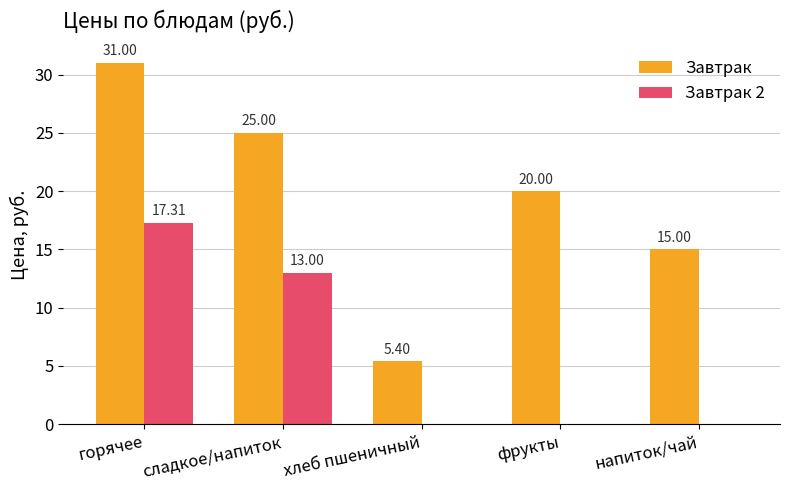

Reading right to left, transcribe all the data shown in this chart.

Завтрак: напиток/чай=15.0	фрукты=20.0	хлеб пшеничный=5.4	сладкое/напиток=25.0	горячее=31.0
Завтрак 2: напиток/чай=0.0	фрукты=0.0	хлеб пшеничный=0.0	сладкое/напиток=13.0	горячее=17.3